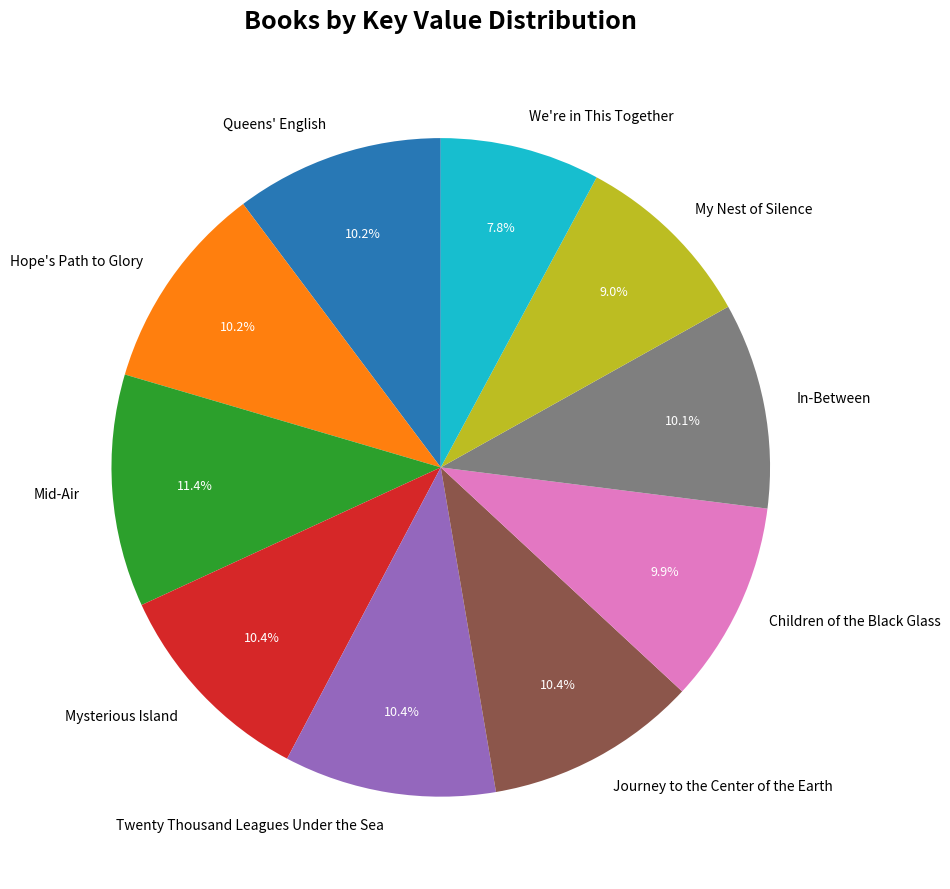

How many slices are in this pie chart?

10